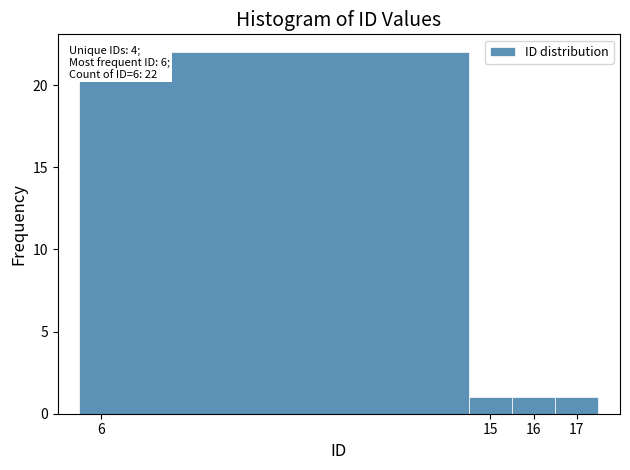

Over which range of the x-axis is the bar tallest?

5.5 to 14.5